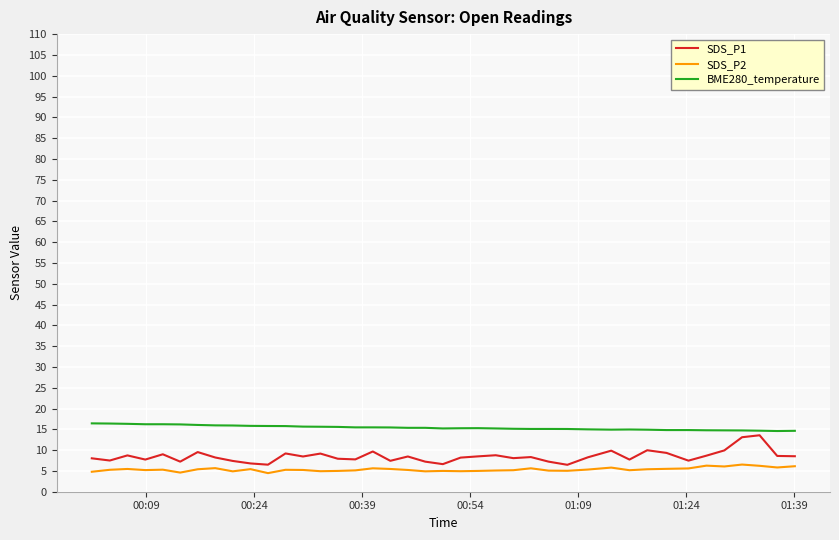

True or false: SDS_P2 and BME280_temperature cross at least once.

False